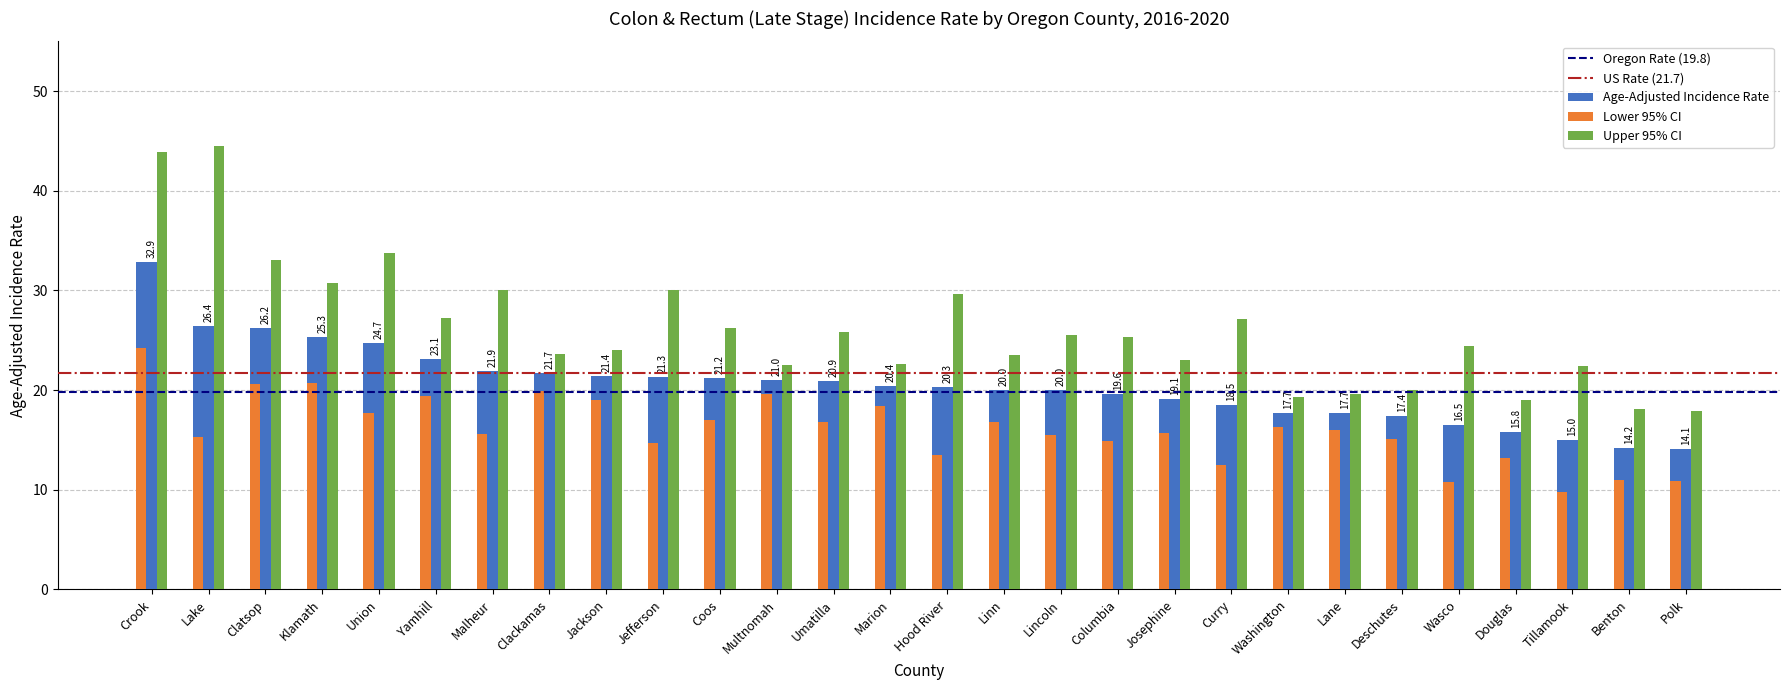

Where does the Upper 95% CI series first go above 25?

Crook